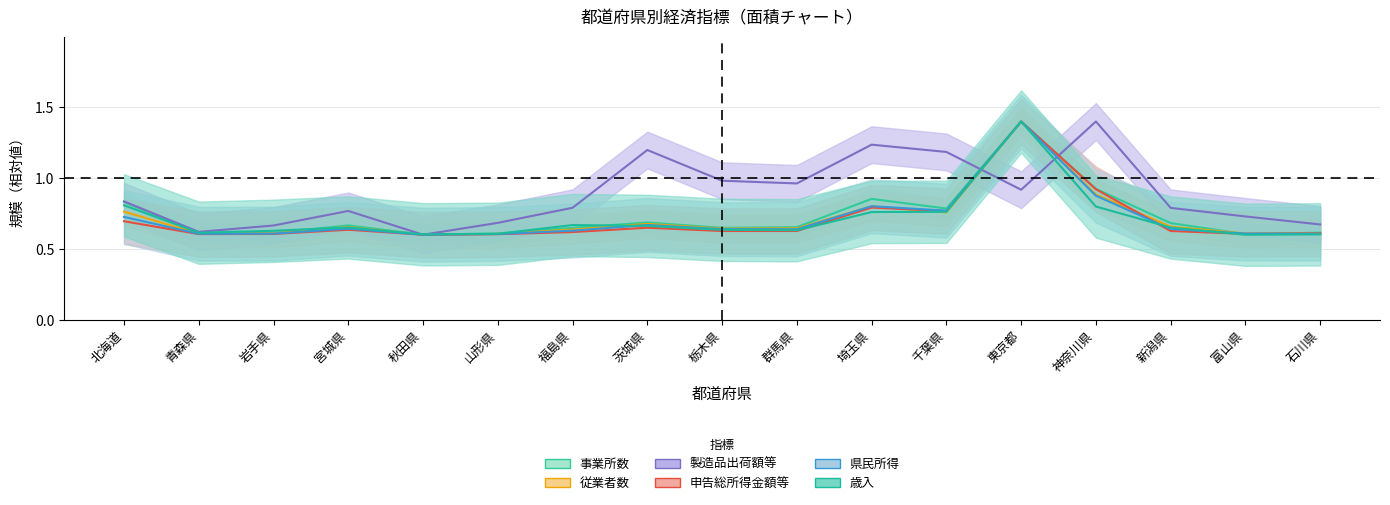

Count the number of categories in the chart.

17